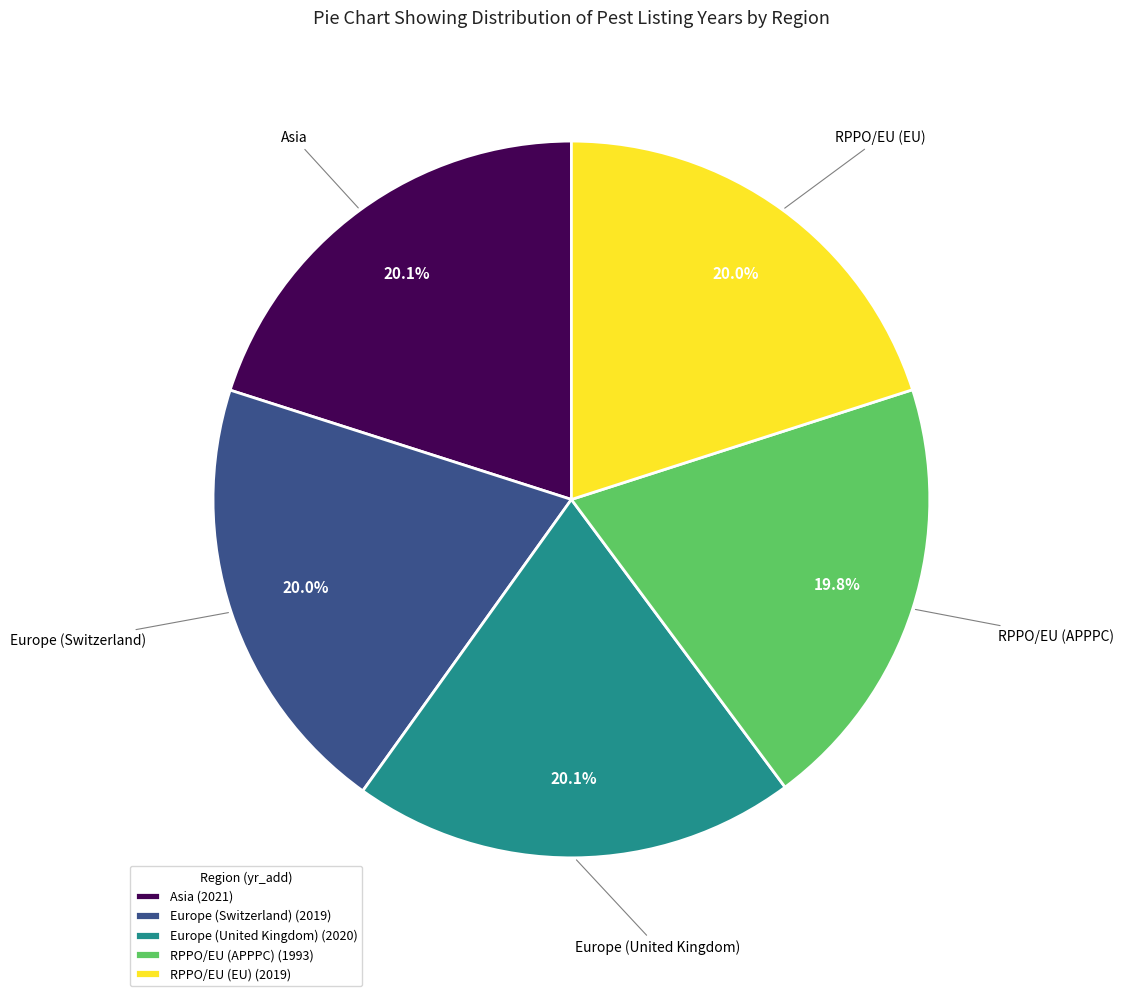

What percentage is NOT represented by RPPO/EU (EU)?

80.0%